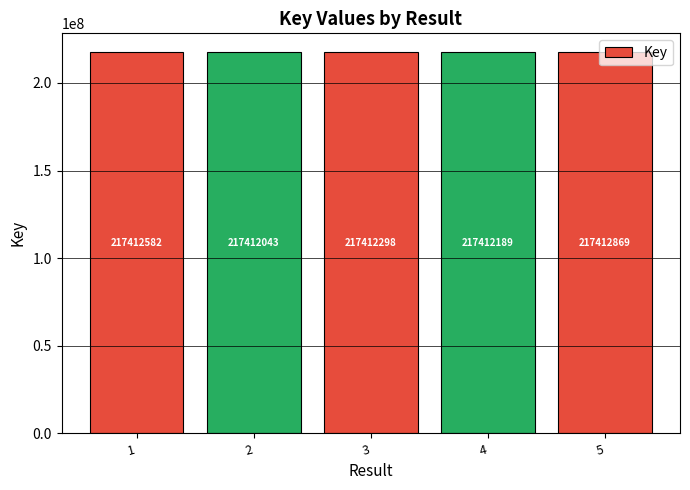

What is the average value?

217412396